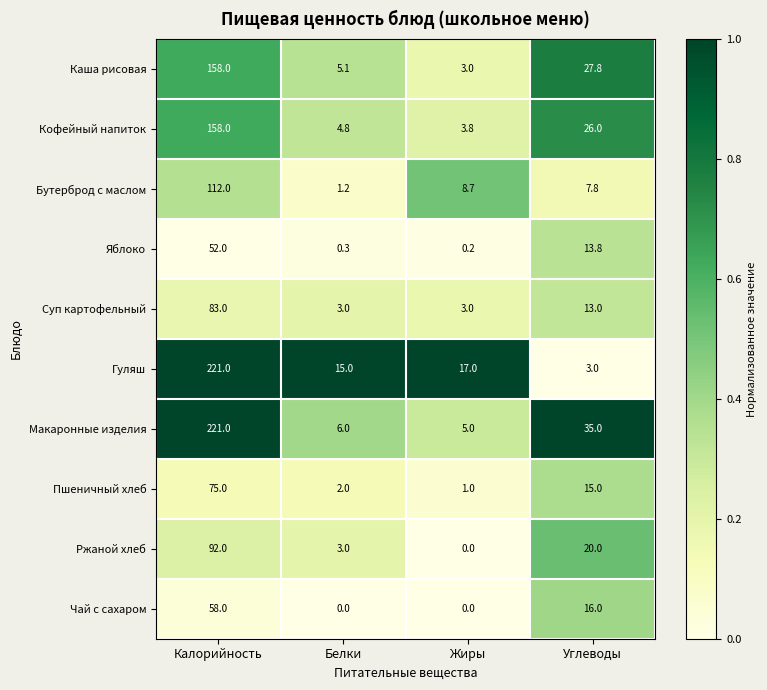

How many categories are shown in the chart?

4